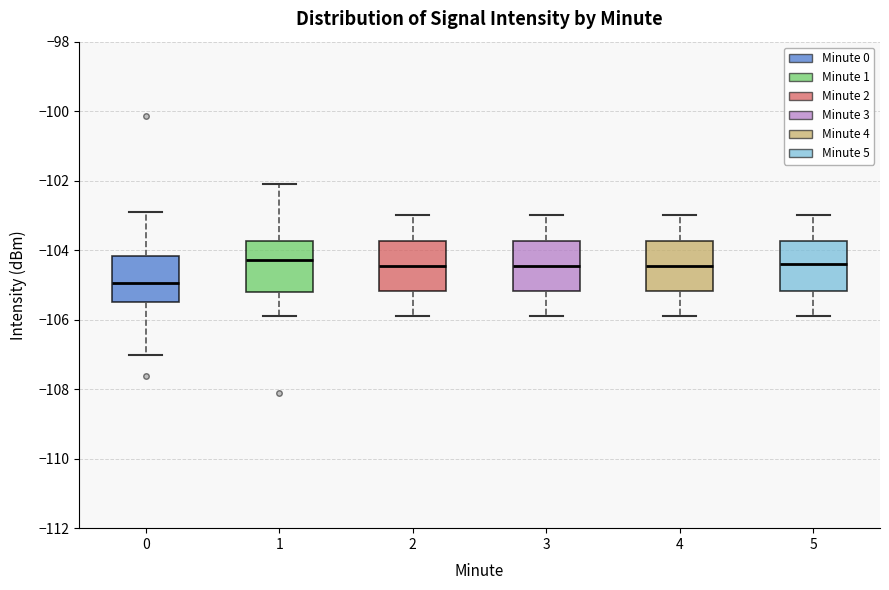

Reading left to right, read every box against the y-axis: the position of its median line, the range the box covers, and the ends of its whiskers. The values are not printed on the chart, so give them approximately, as read against the axis.

0: median -105.0, box -105.4 to -104.2, whiskers -107.0 to -102.8
1: median -104.2, box -105.2 to -103.8, whiskers -105.8 to -102.0
2: median -104.4, box -105.2 to -103.8, whiskers -105.8 to -103.0
3: median -104.4, box -105.2 to -103.8, whiskers -105.8 to -103.0
4: median -104.4, box -105.2 to -103.8, whiskers -105.8 to -103.0
5: median -104.4, box -105.2 to -103.8, whiskers -105.8 to -103.0